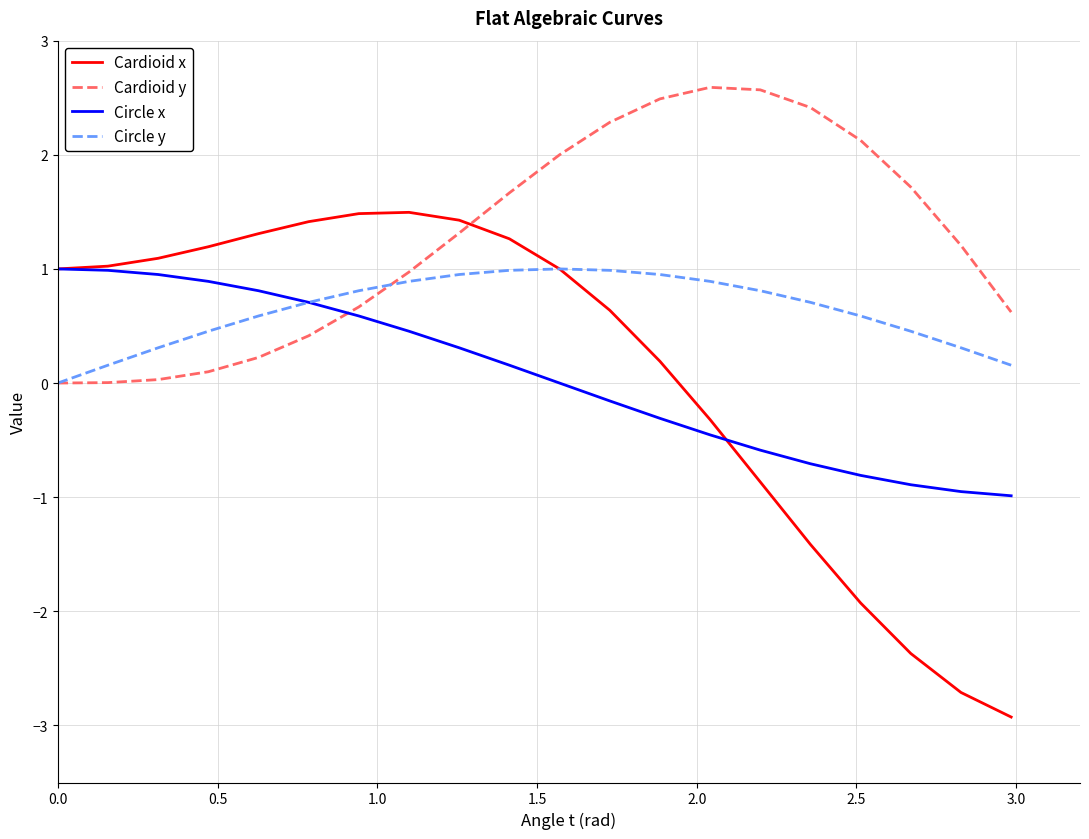

What is the minimum value shown in the chart?

-2.9